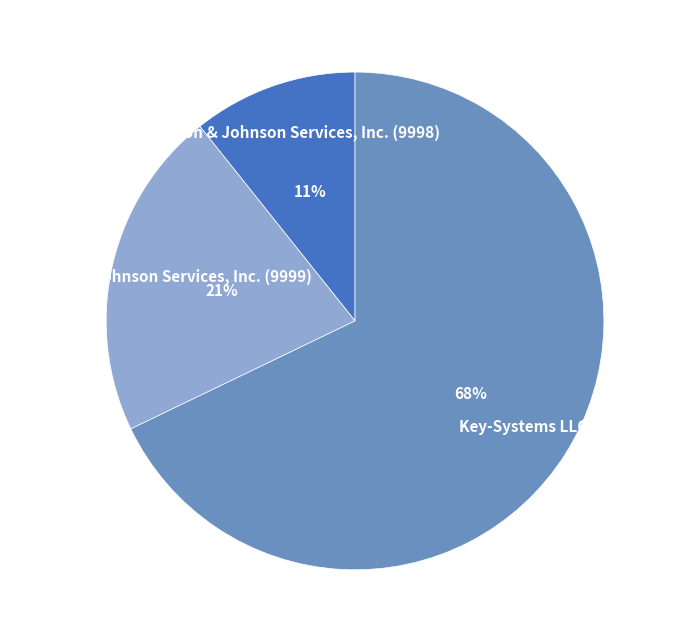

Combined, do Johnson & Johnson Services, Inc. (9998) and Key-Systems LLC account for over 50%?

Yes